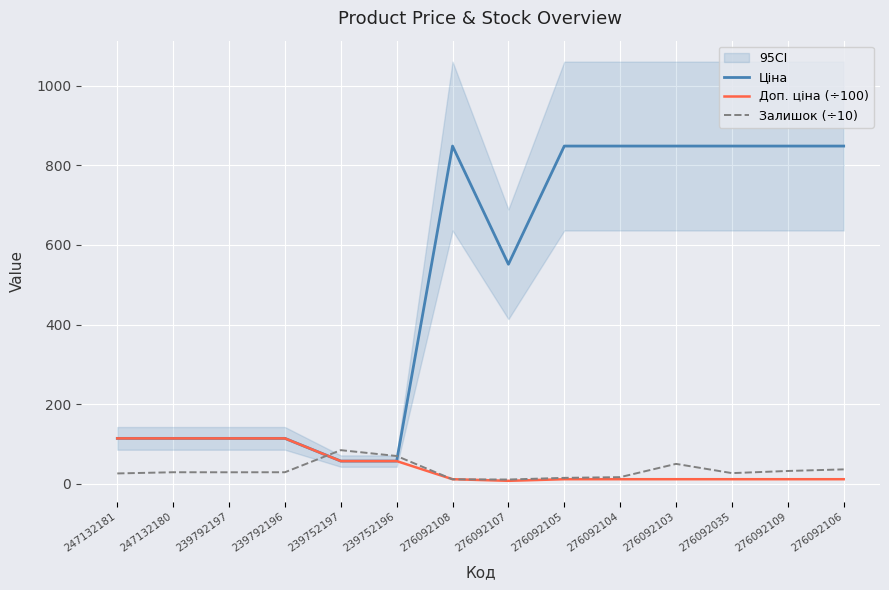

What is the difference between the second highest and second lowest values in the Ціна series?

791.4